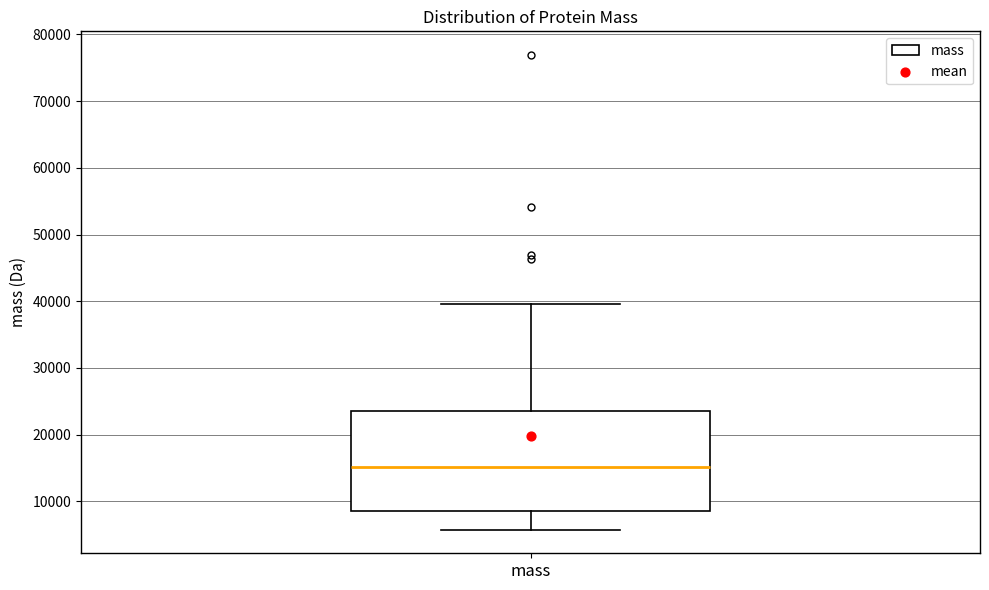

Where does the upper whisker of the box for mass end on the y-axis? The values are not printed on the chart, so give them approximately, as read against the axis.

40000